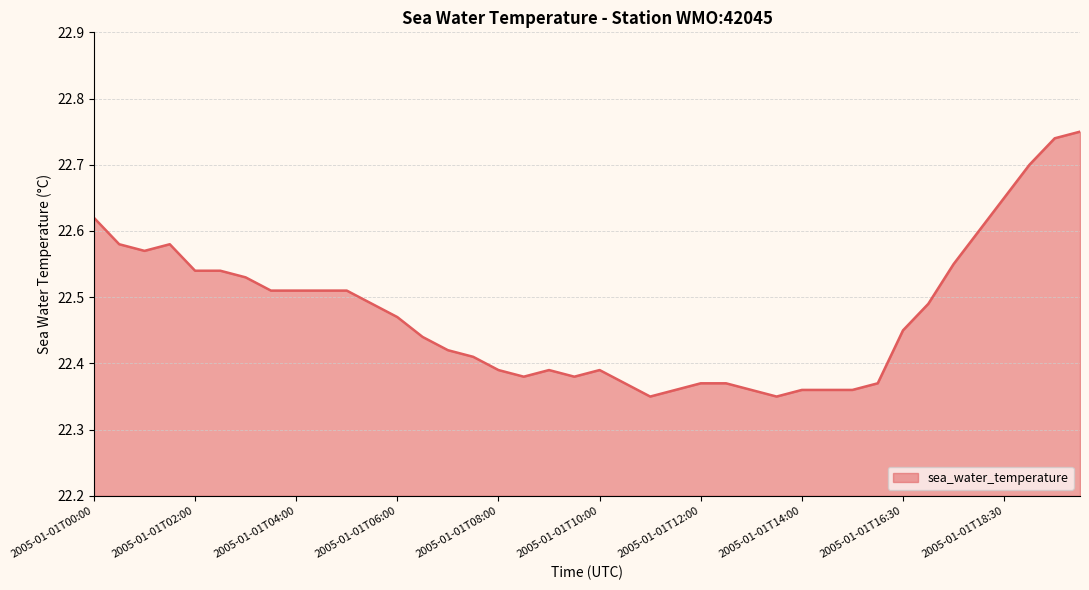

Count the number of data series in this chart.

1